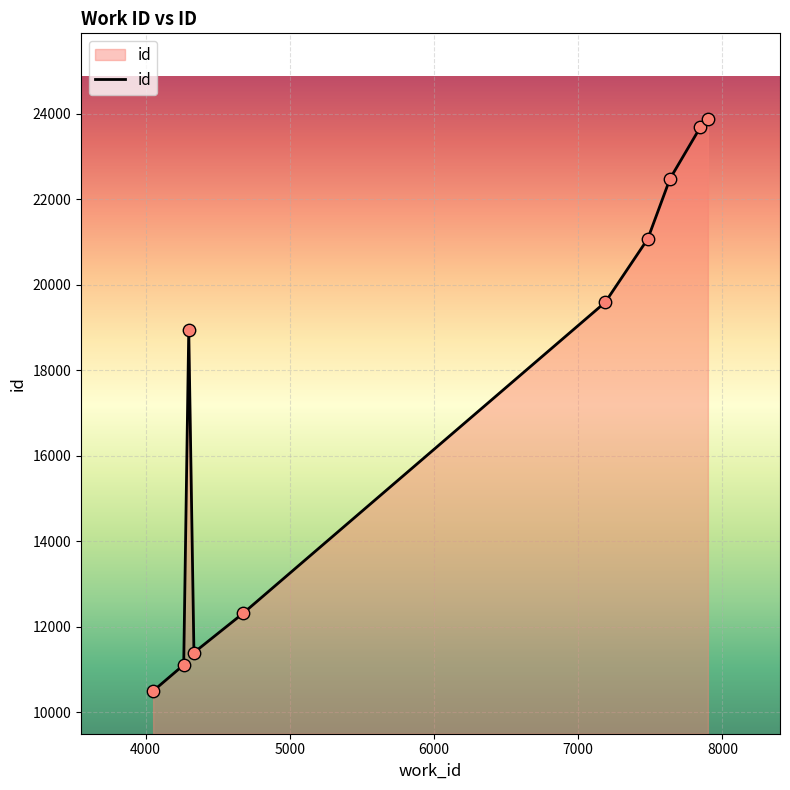

What is the minimum value shown in the chart?

10492